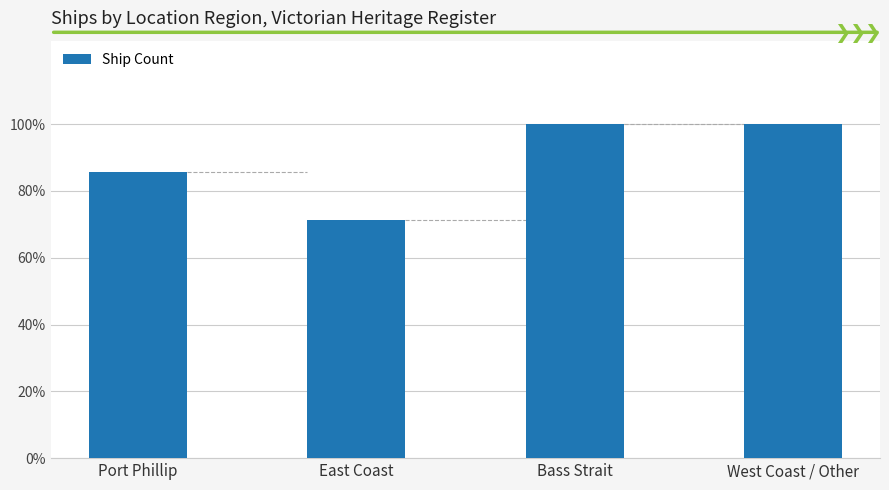

Reading right to left, transcribe all the data shown in this chart.

7	7	5	6